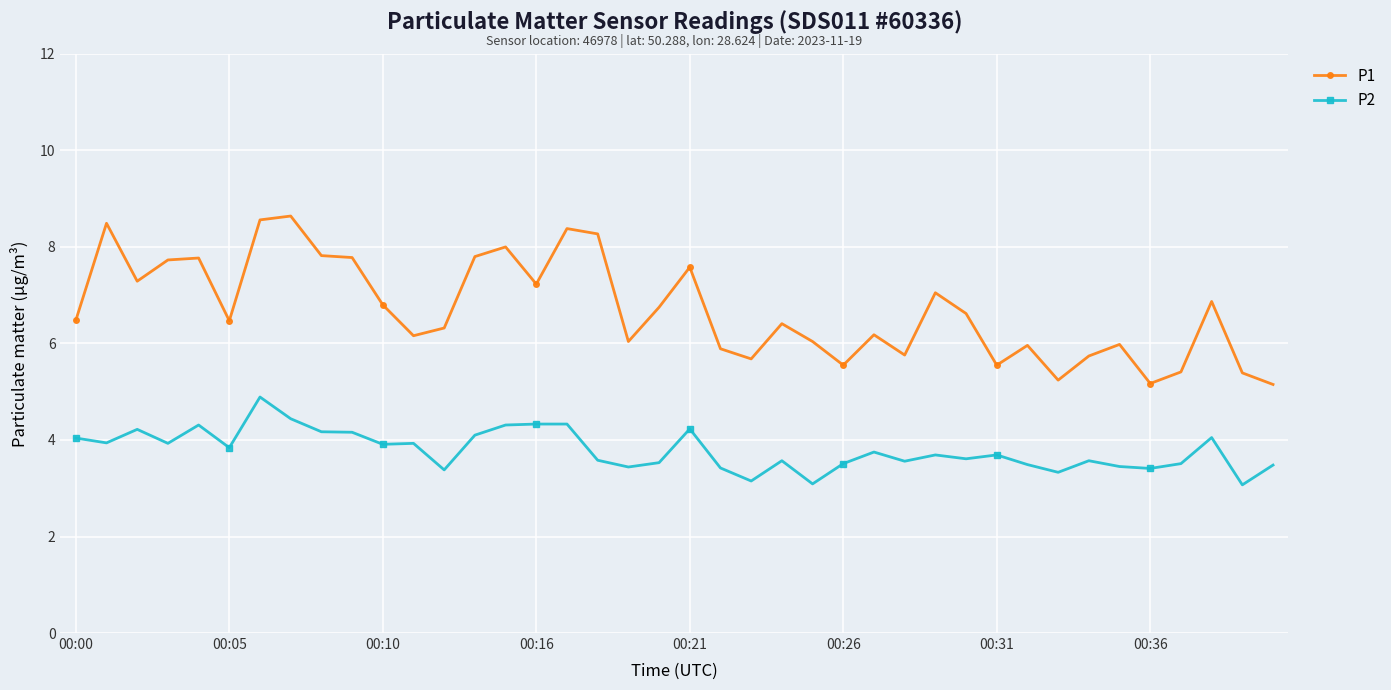

True or false: P2 and P1 cross at least once.

False